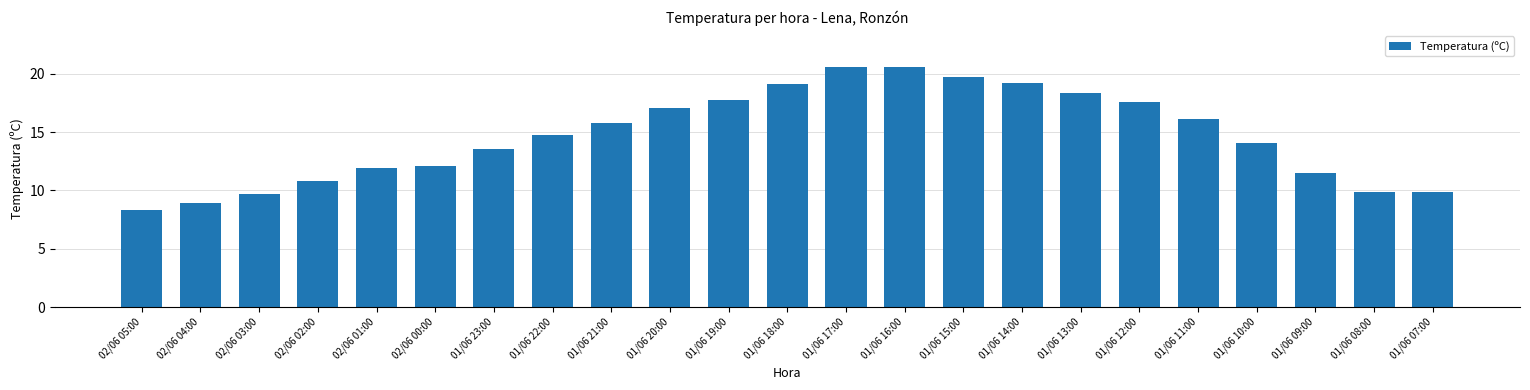

Reading left to right, list all the values displayed in this chart.

8.3	8.9	9.7	10.8	11.9	12.1	13.6	14.8	15.8	17.1	17.8	19.1	20.6	20.6	19.7	19.2	18.4	17.6	16.1	14.1	11.5	9.9	9.9